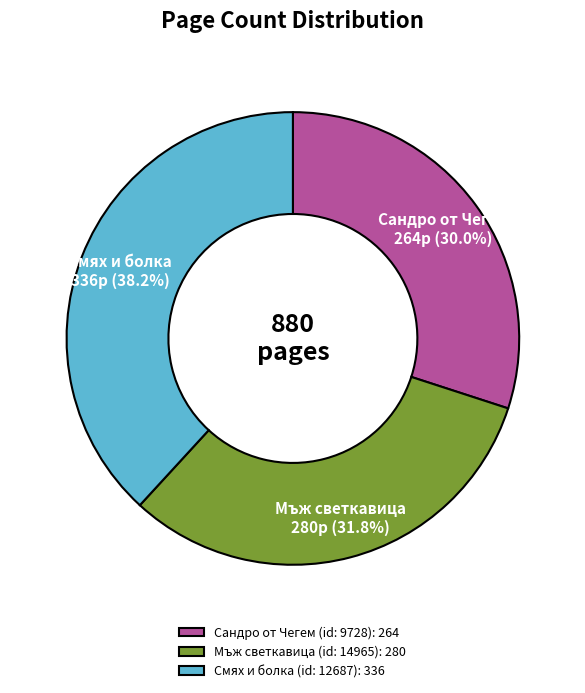

Is there a majority slice in this chart?

No